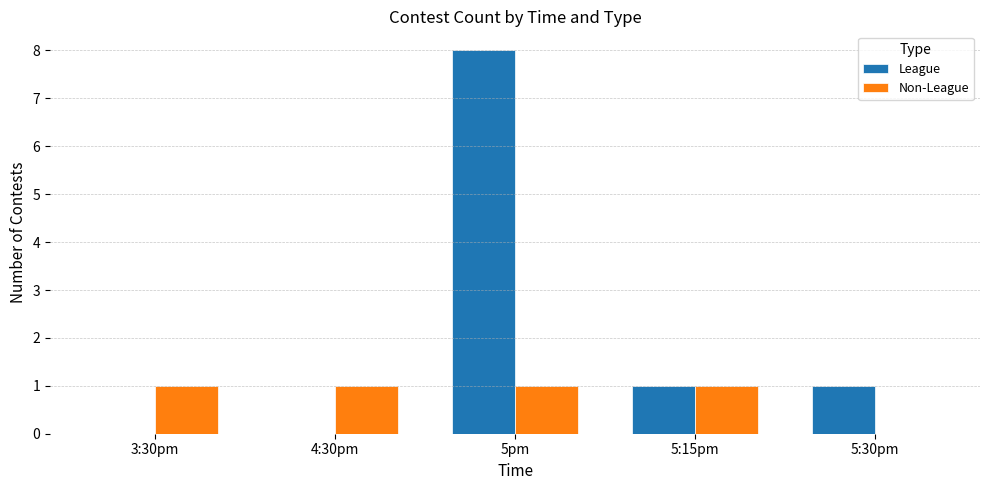

Which series has the largest total across all categories?

League